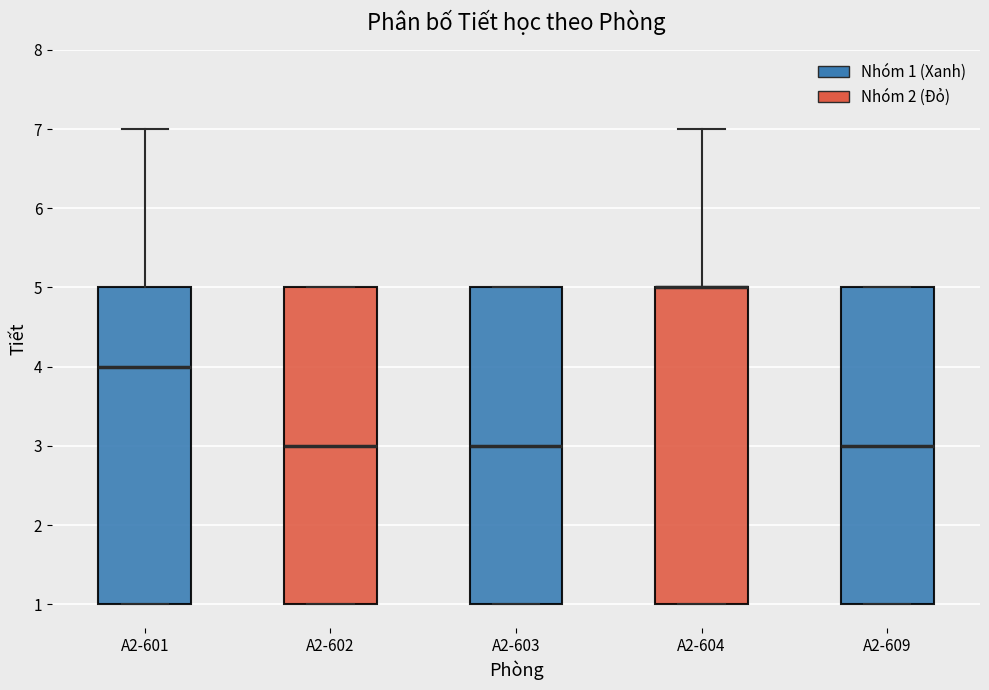

Where is the lower edge of the box for A2-604 on the y-axis? The values are not printed on the chart, so give them approximately, as read against the axis.

1